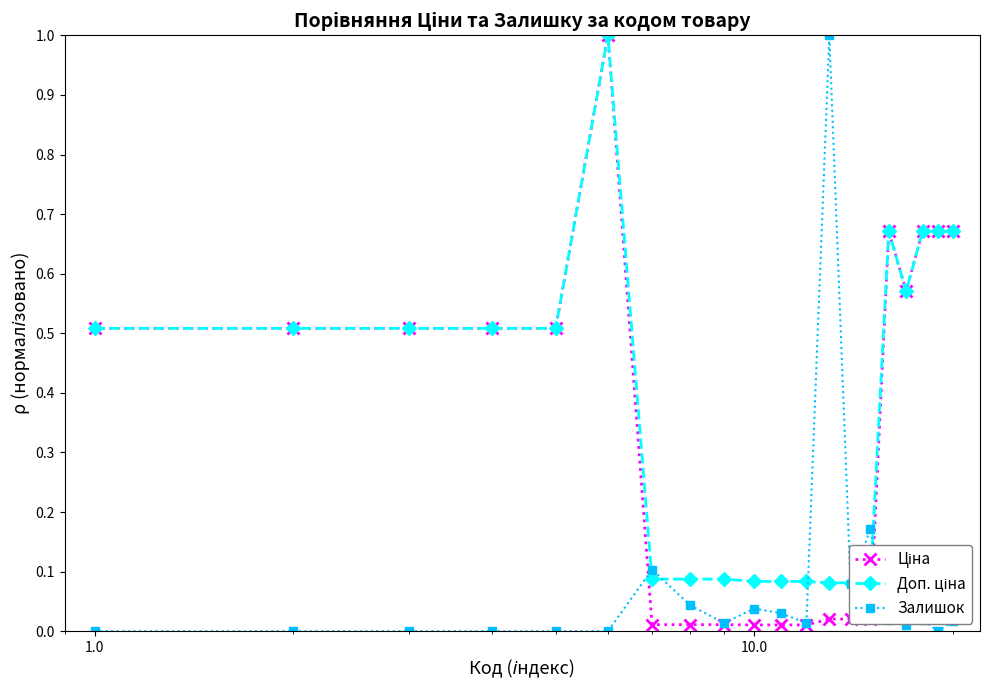

At how many categories does at least one series exceed 0?

20